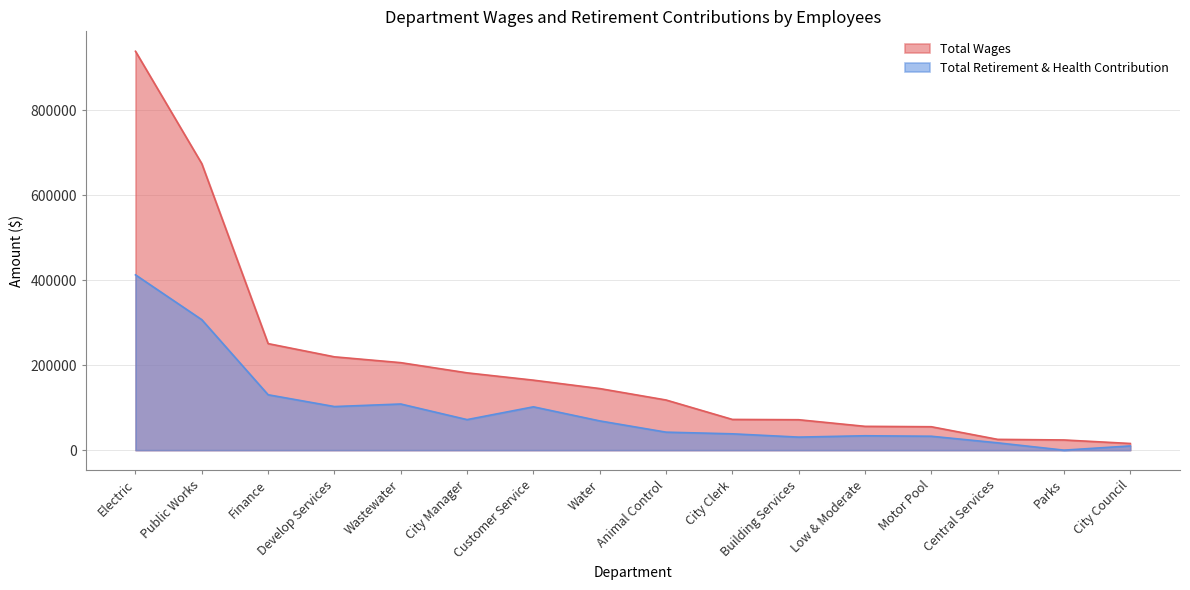

Which category has the lowest value in the Total Retirement & Health Contribution series?

Parks